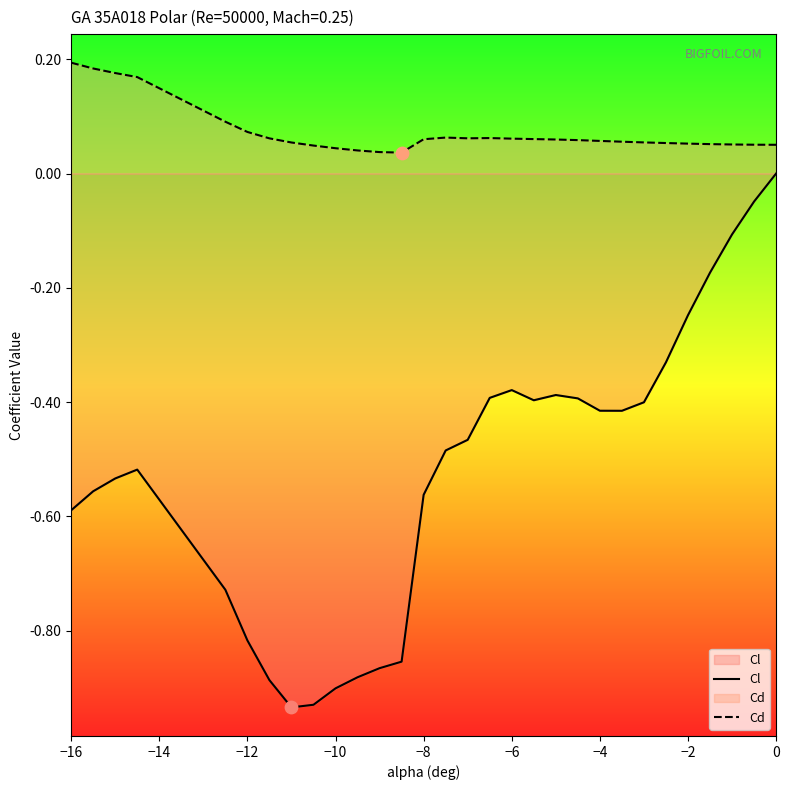

What are all the series names shown in the legend?

Cl, Cd